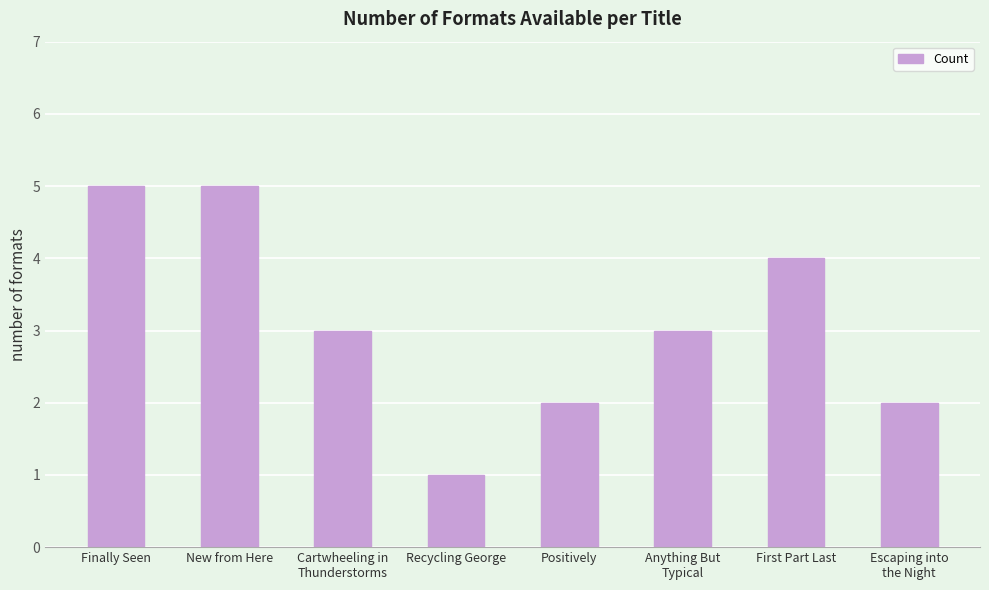

What is the change in value from Finally Seen to First Part Last?

-1